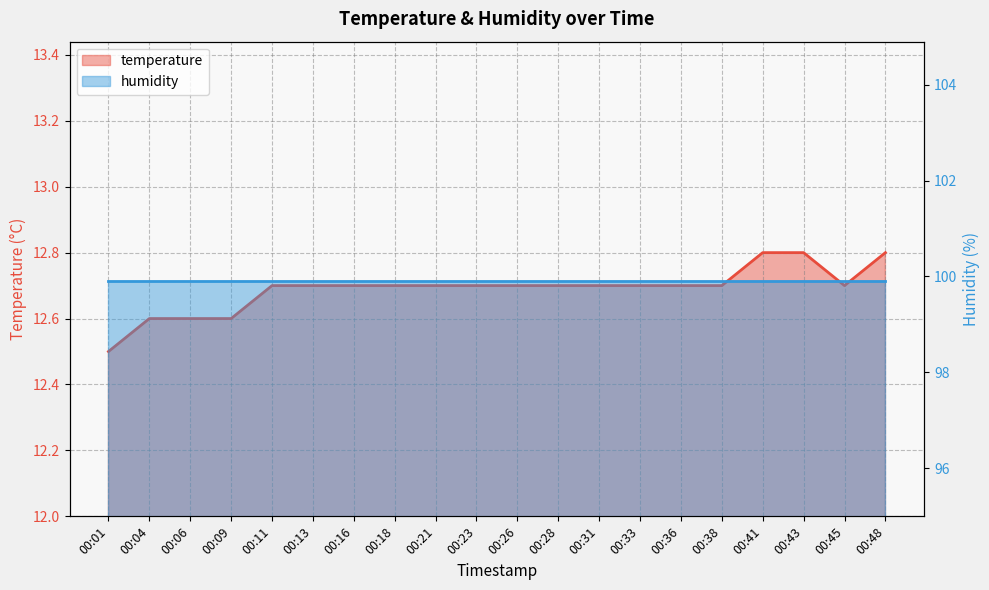

Reading right to left, transcribe all the data shown in this chart.

12.8	12.7	12.8	12.8	12.7	12.7	12.7	12.7	12.7	12.7	12.7	12.7	12.7	12.7	12.7	12.7	12.6	12.6	12.6	12.5